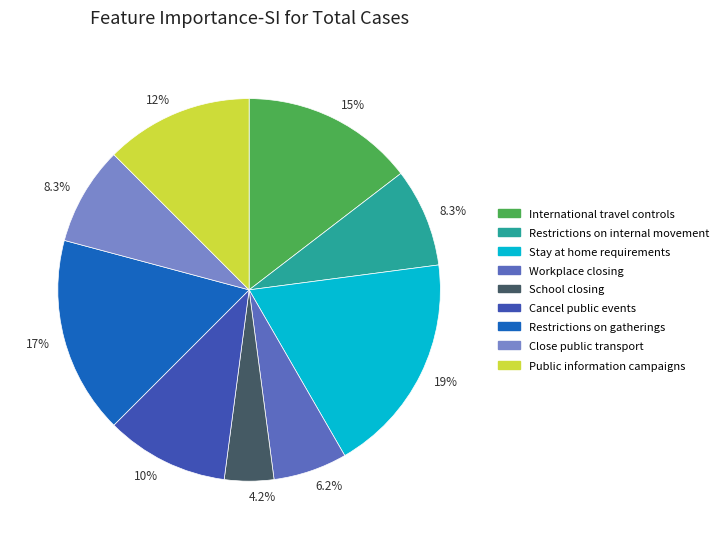

Which slice is the largest?

Stay at home requirements